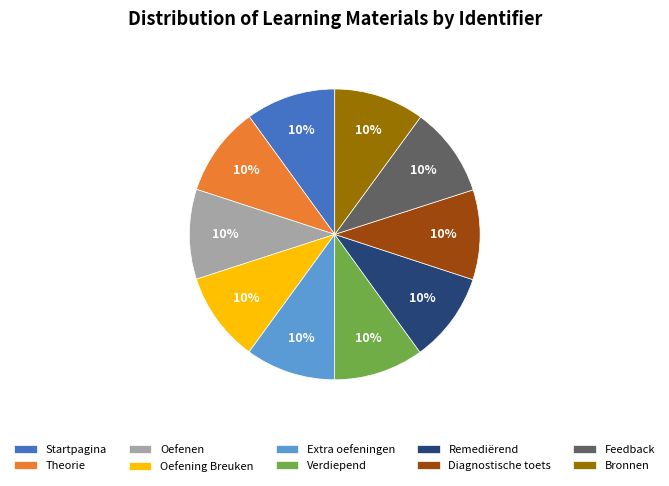

How many slices are in this pie chart?

10